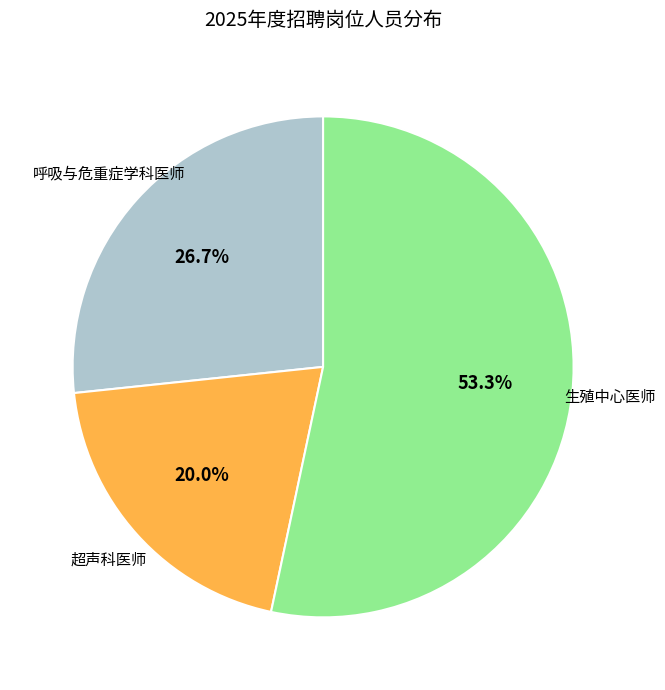

Is there any slice that represents more than half of the pie?

Yes